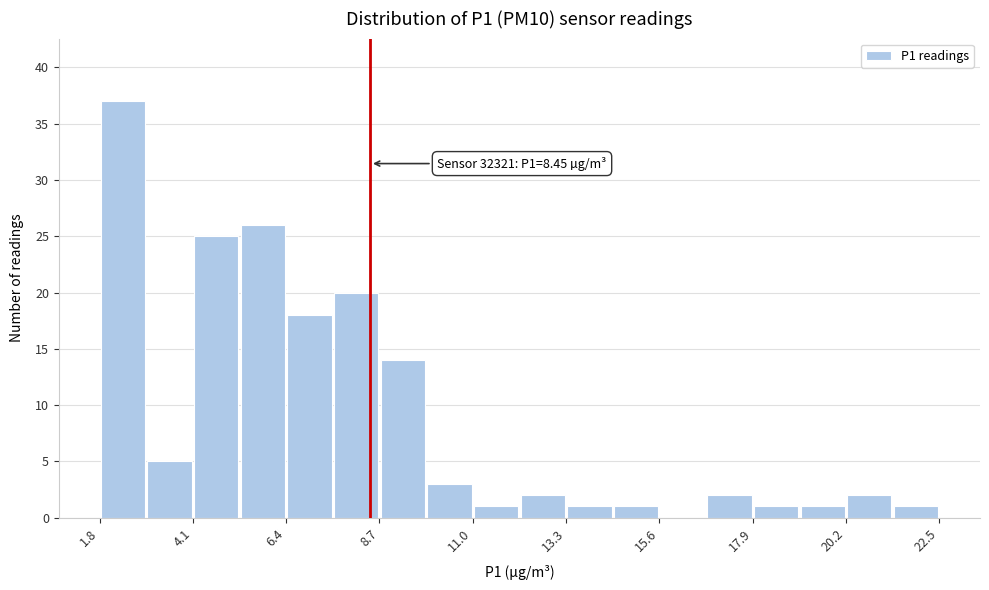

Around what value on the x-axis is the tallest bar? Give the approximate position of its centre, as read against the axis.

2.5